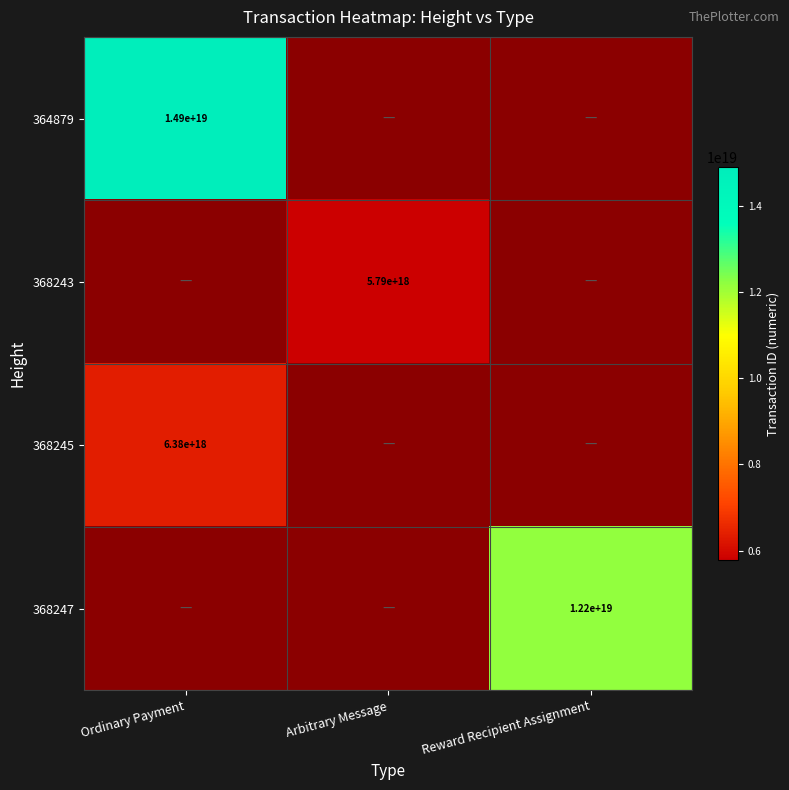

The 364879 series shows 14900000000000000000 at Ordinary Payment. True or false?

True